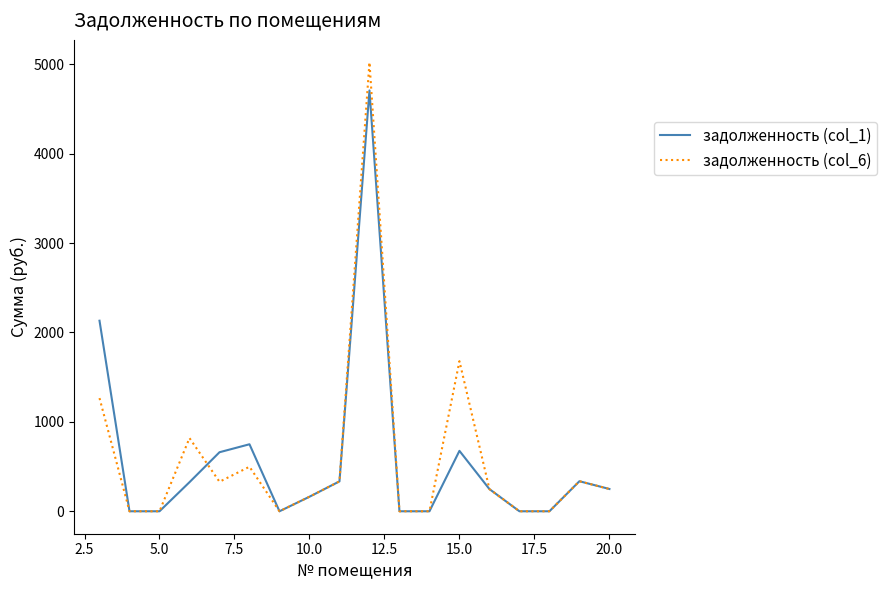

What is the greatest value displayed?

5021.5